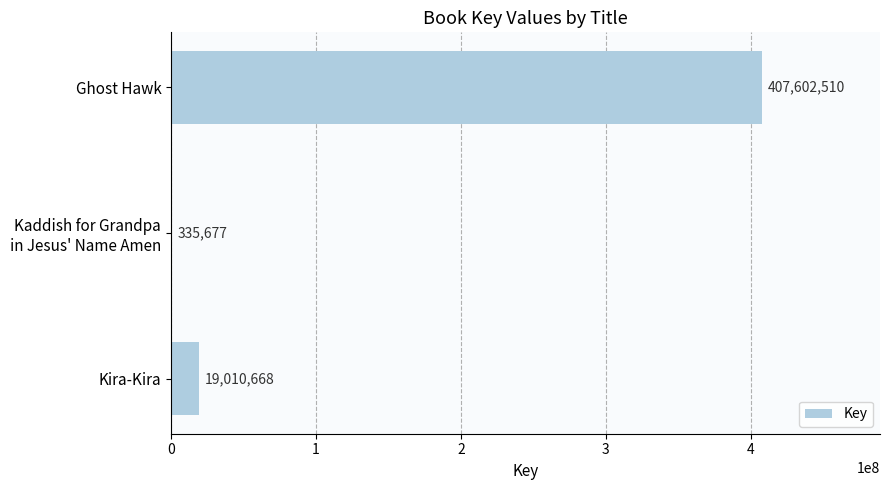

What is the sum of all values?

426948855